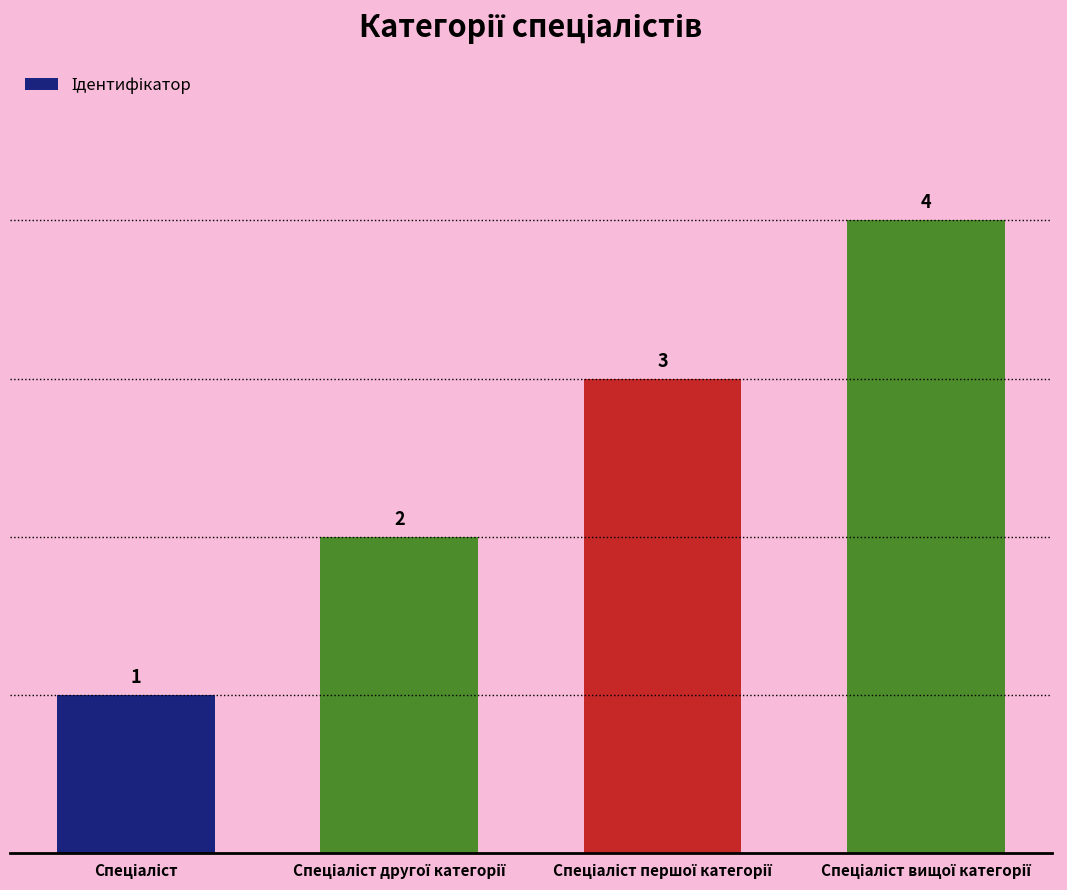

What is the value of the 1st bar from the left?

1